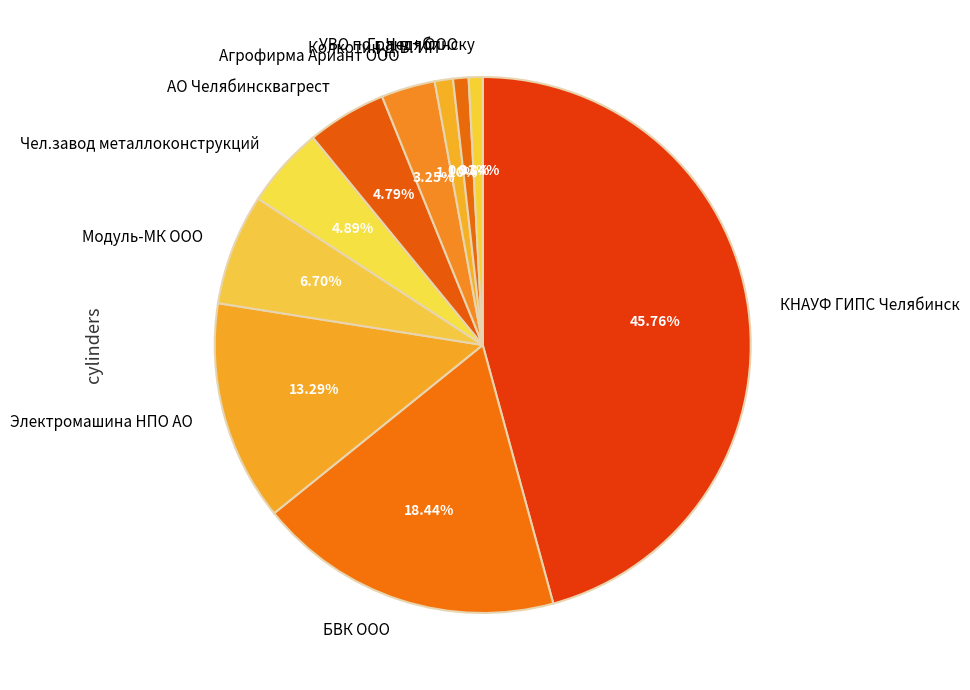

To the nearest percent, what is the difference between the largest and smallest slice percentages?

45%